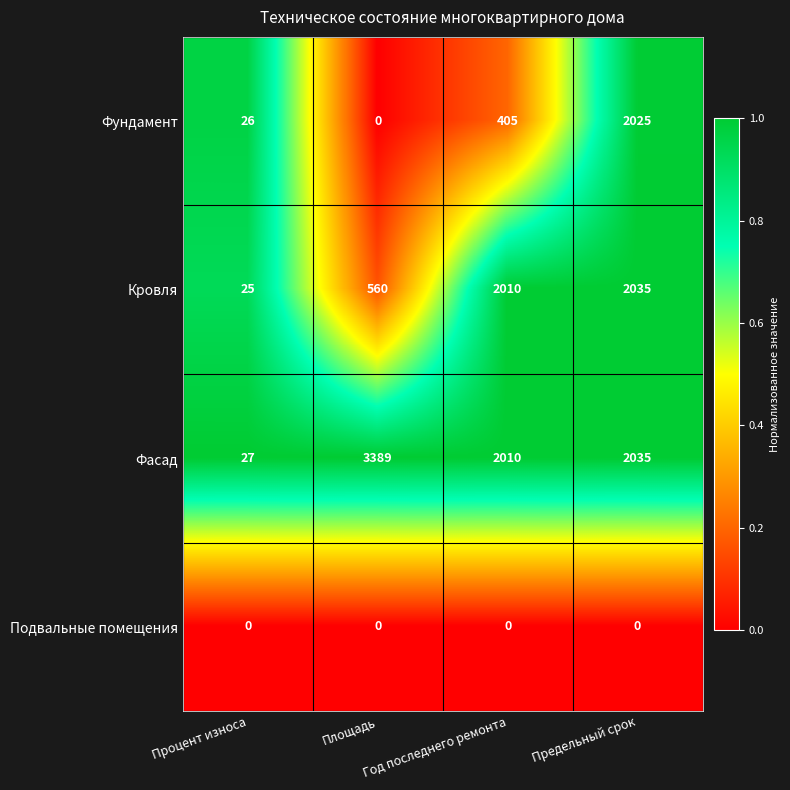

Rank the series by their maximum value, from lowest to highest.

Подвальные помещения, Фундамент, Кровля, Фасад